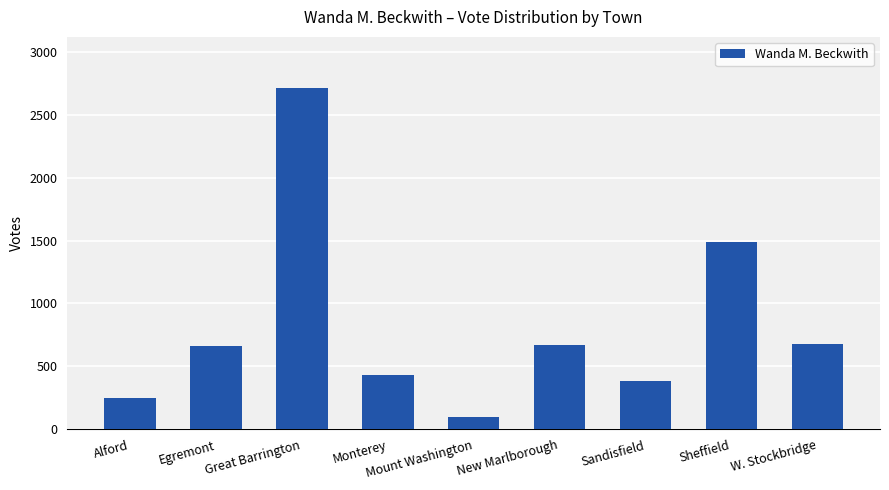

Are the bars grouped side by side (vs. stacked)?

No